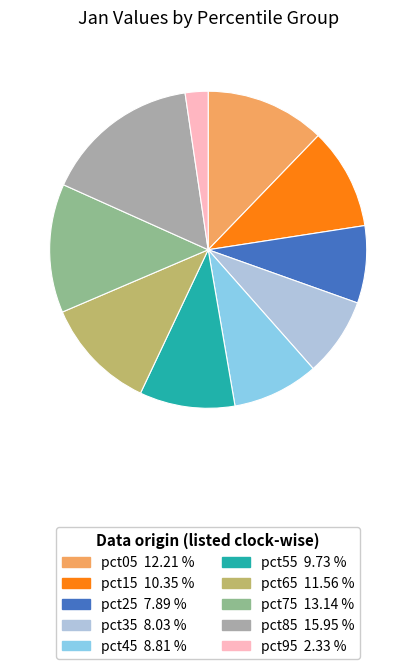

What is the ratio of the value at pct45 to the value at pct75?

0.7